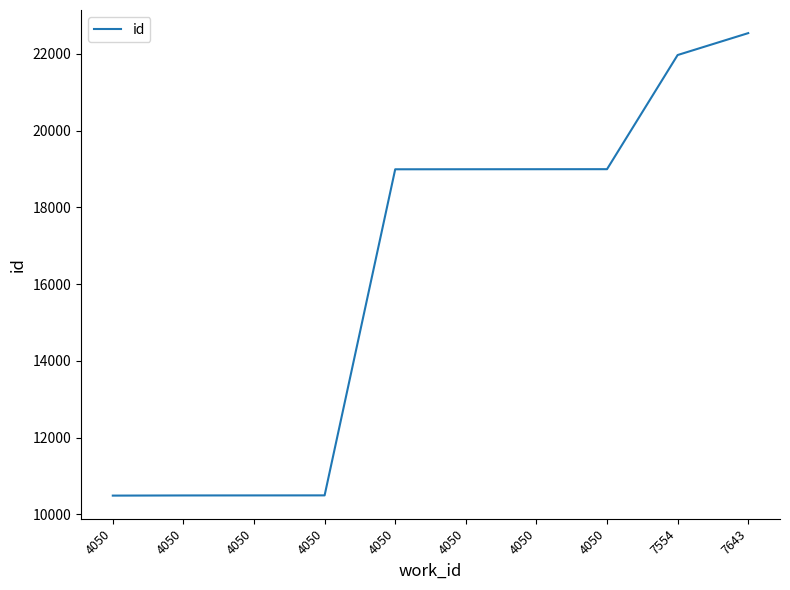

Is it true that the value at 4050 is 10493?

True